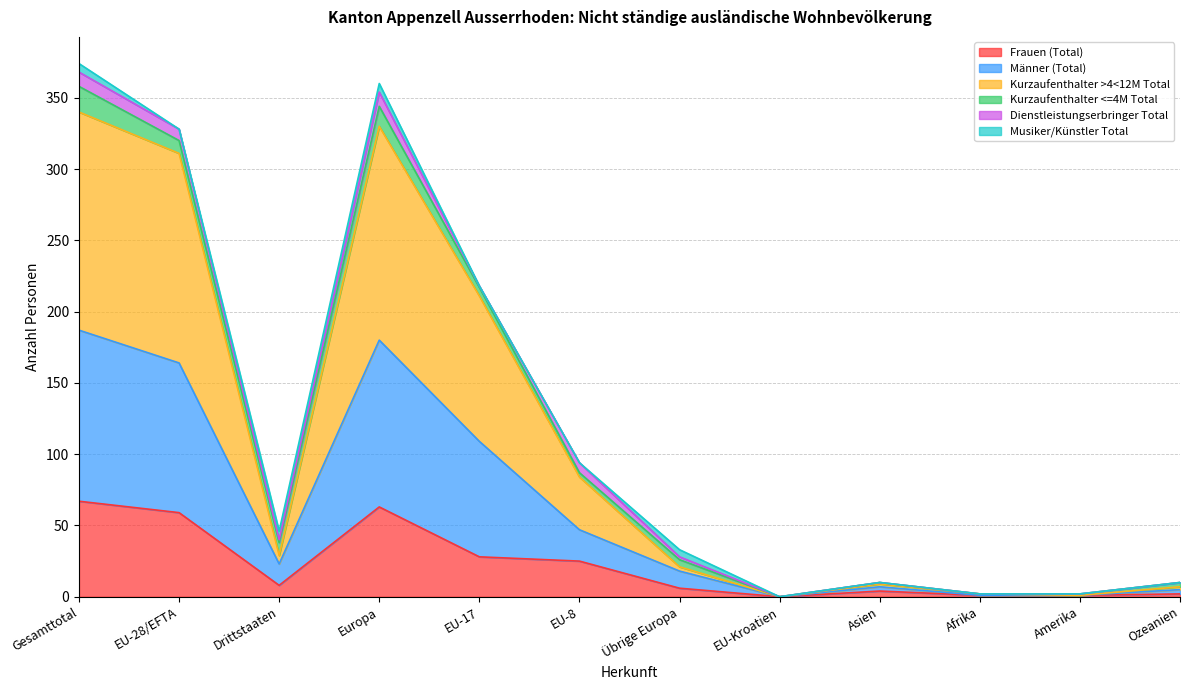

Where is the first local maximum for Frauen (Total)?

Europa